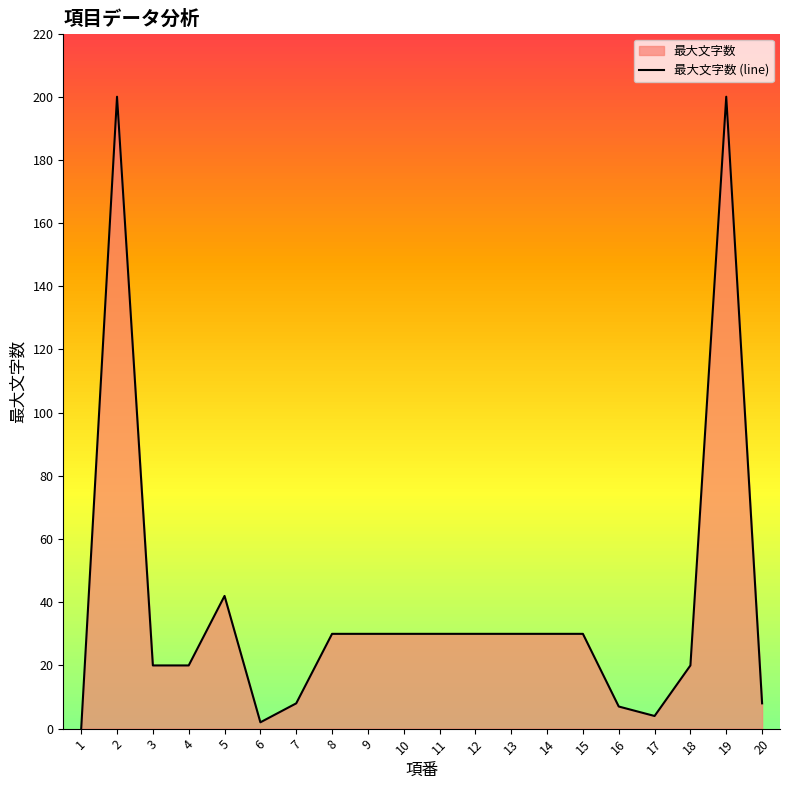

How many values are below 30?

9